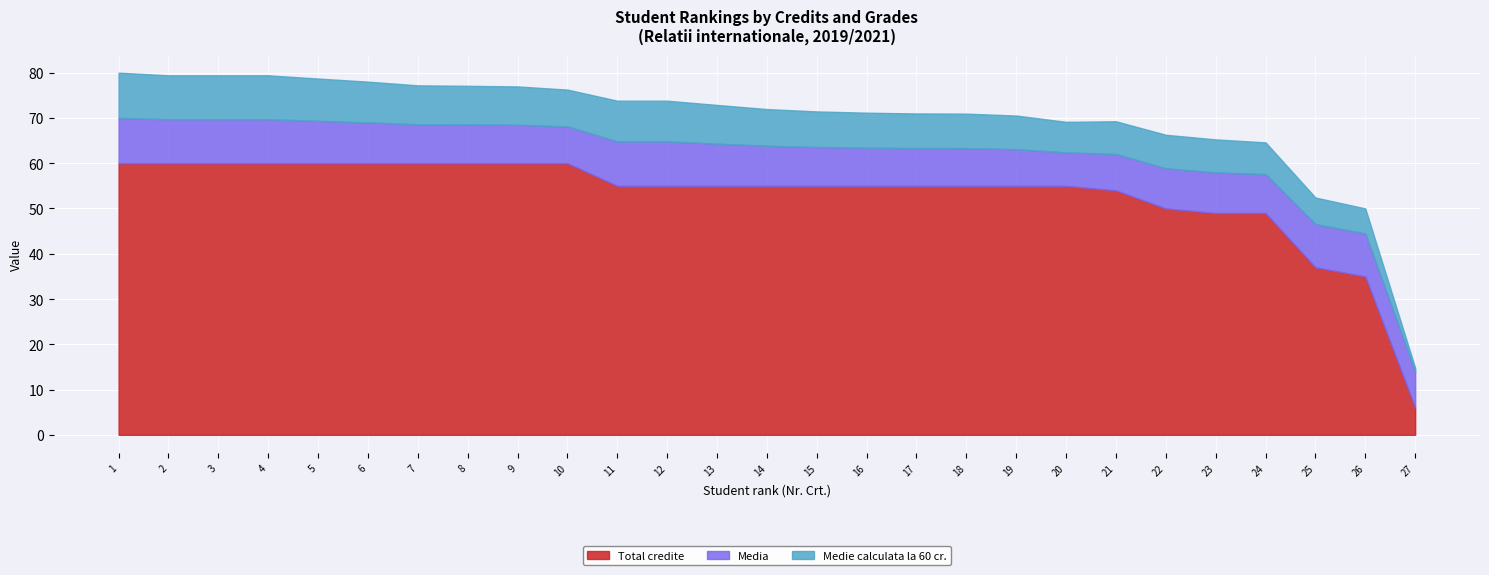

After their last crossing, which series has the higher values: Media or Total credite?

Media